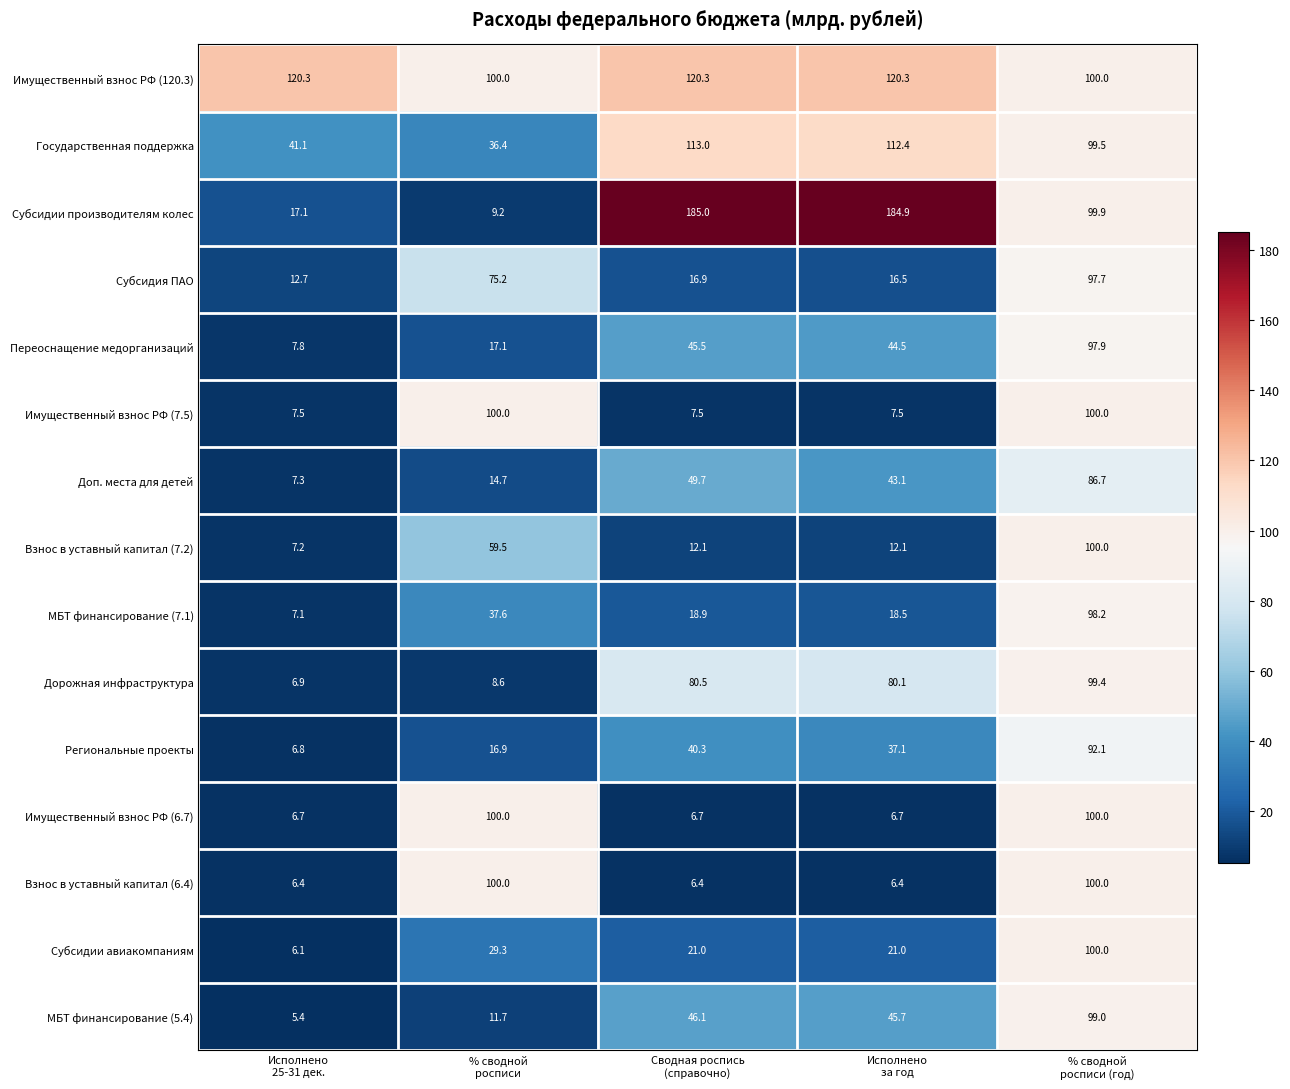

Which series has the largest range (max minus min)?

Субсидии производителям колес